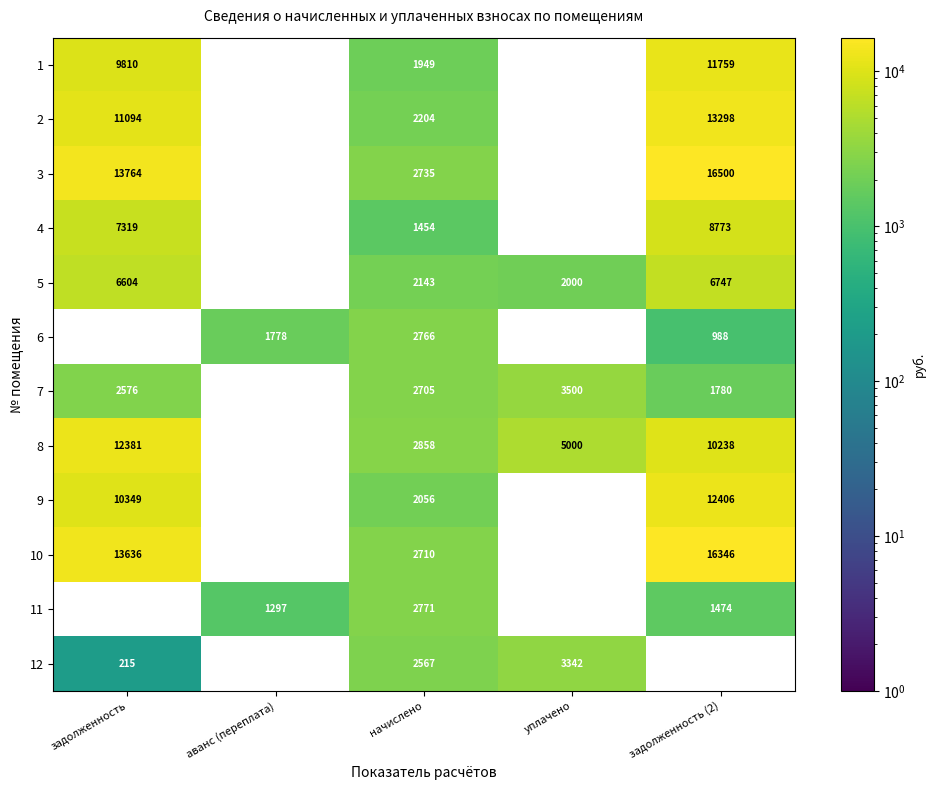

Is it true that 10 equals 2710 at начислено?

True